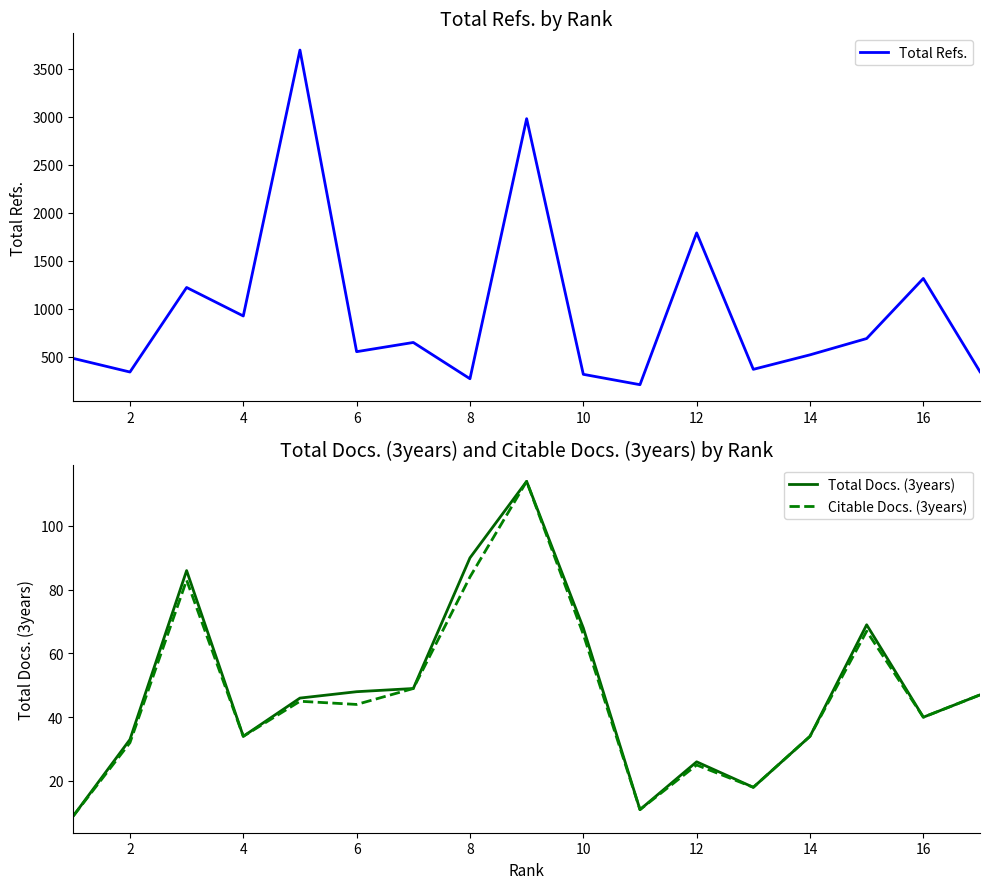

The value of Citable Docs. (3years) at 4 is 34. True or false?

True